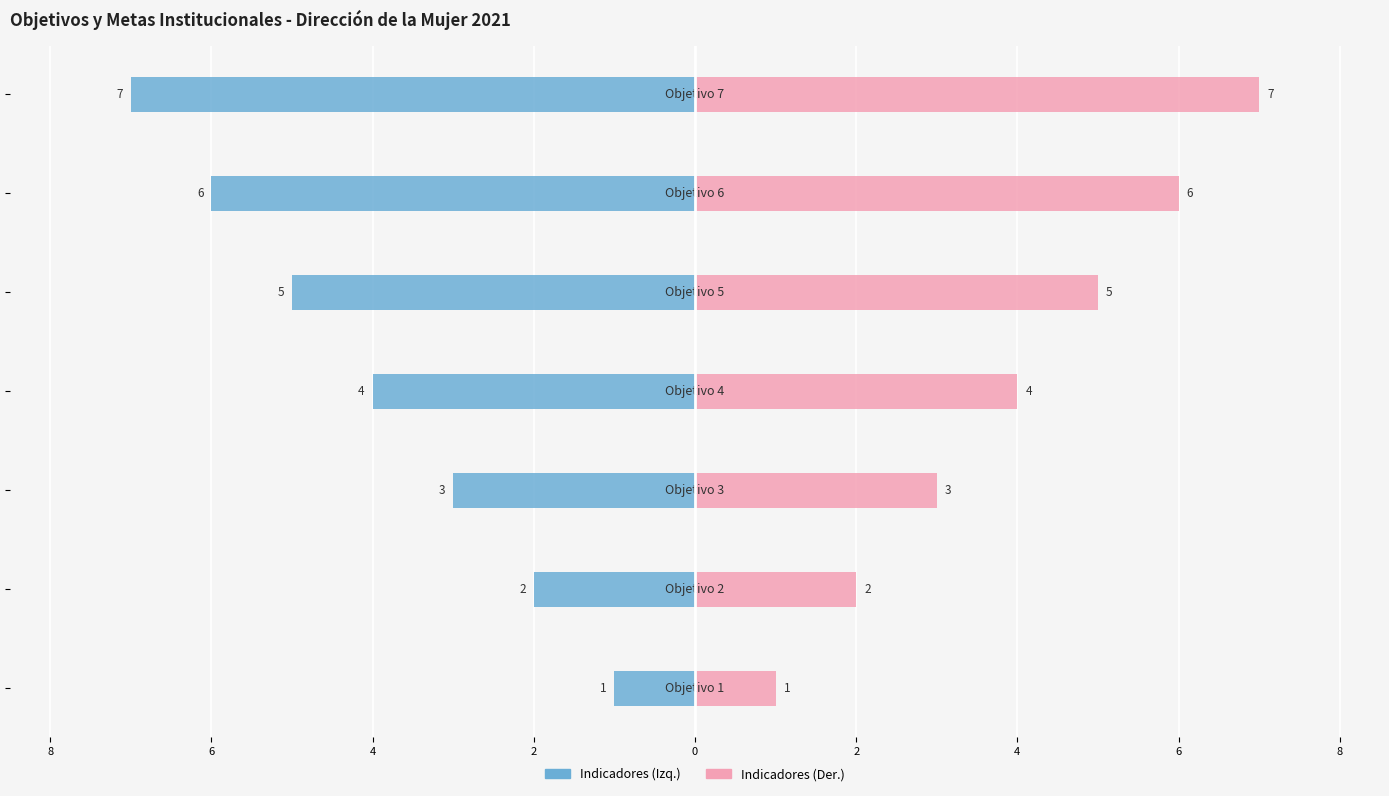

What is the label of the 6th bar from the right?

6